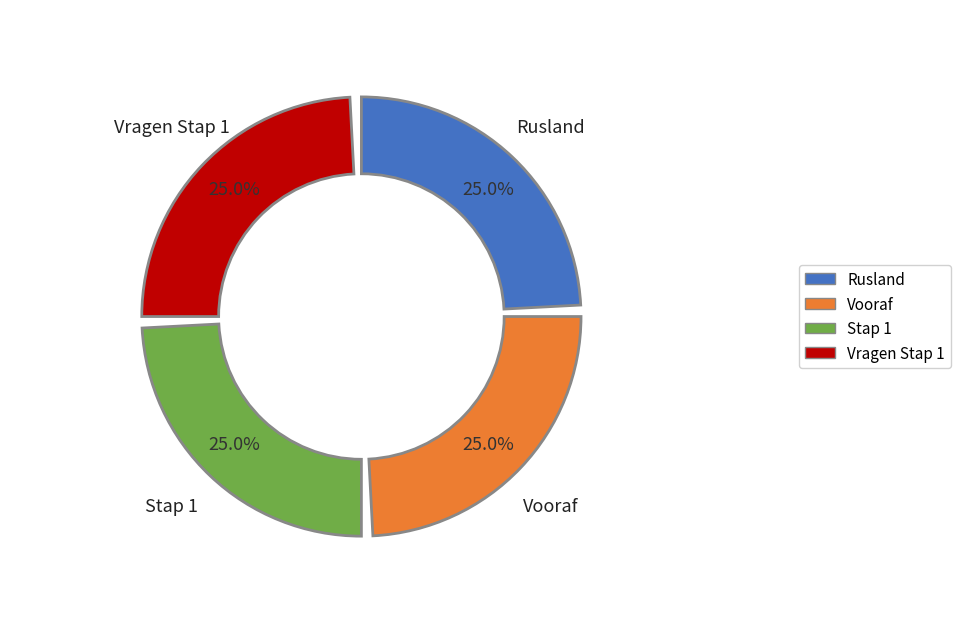

The Stap 1 slice represents 33% of the pie. True or false?

False